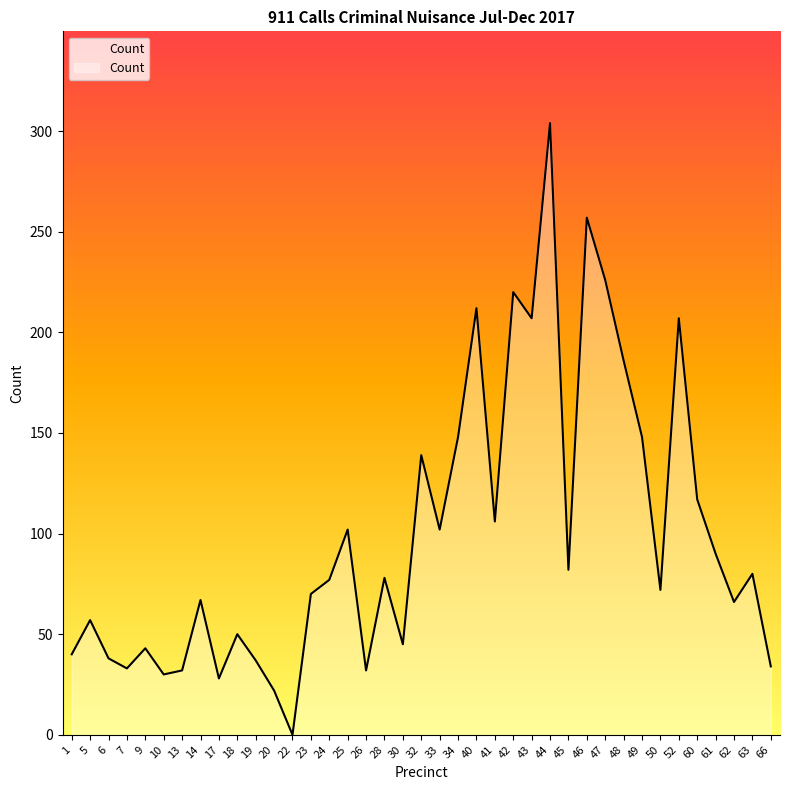

Which category has the highest value across all series?

44